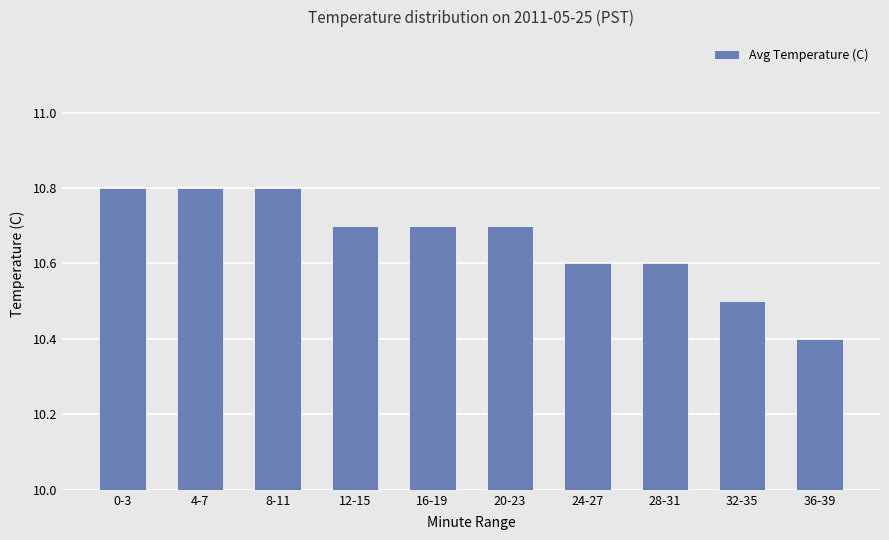

What is the average value?

10.7